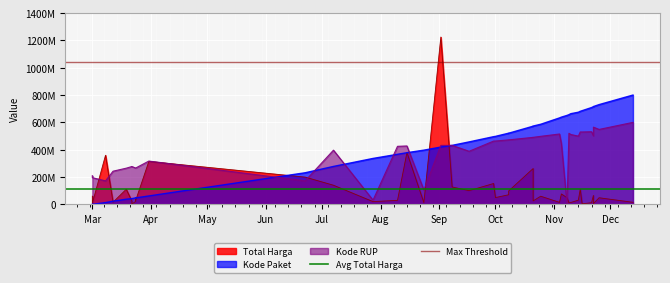

Where is Avg Total Harga nearest to the value 109389879?

Mar